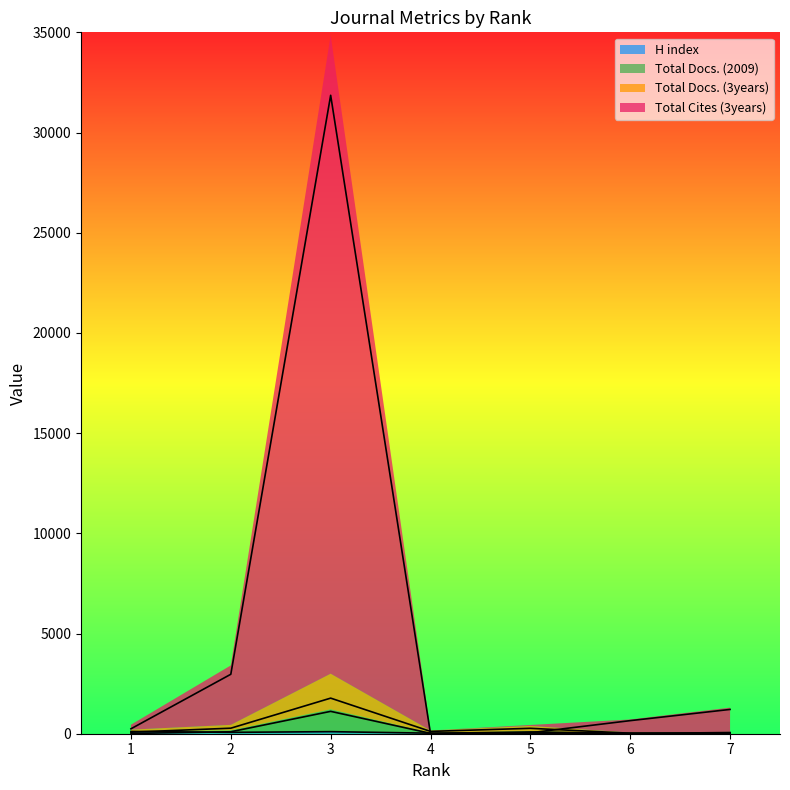

Between 5 and 6, which series saw the biggest shift?

Total Cites (3years)